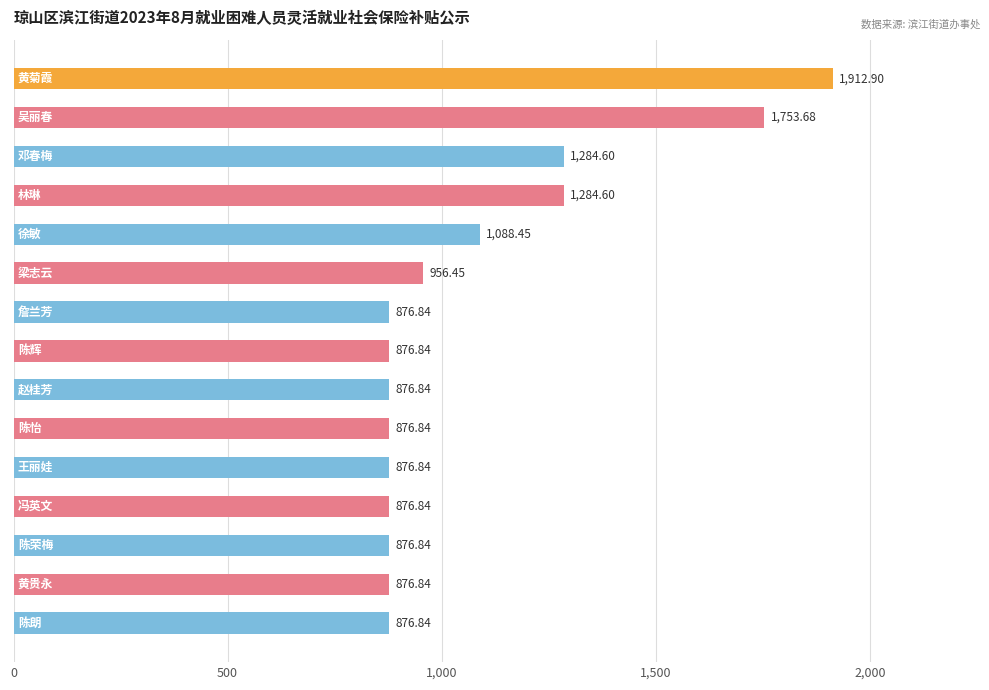

What is the sum of all values?

16172.2